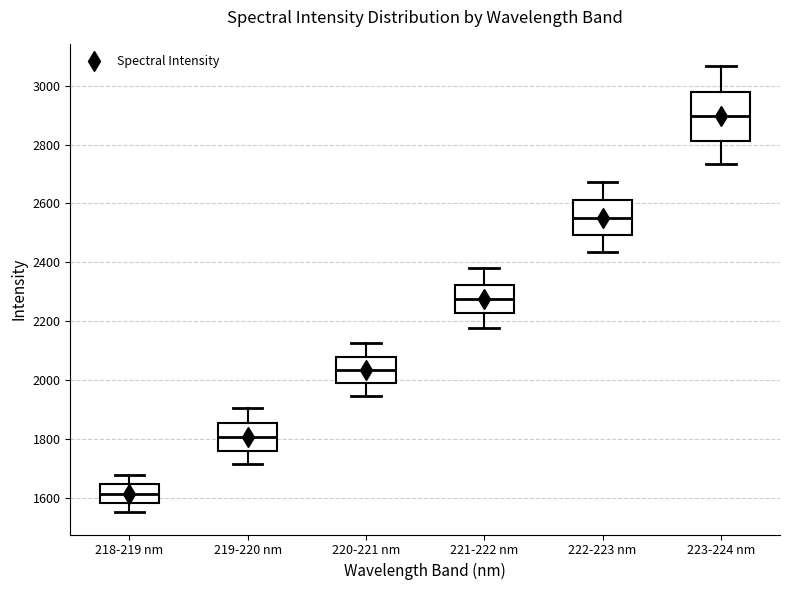

Where is the upper edge of the box for 221-222 nm on the y-axis? The values are not printed on the chart, so give them approximately, as read against the axis.

2320